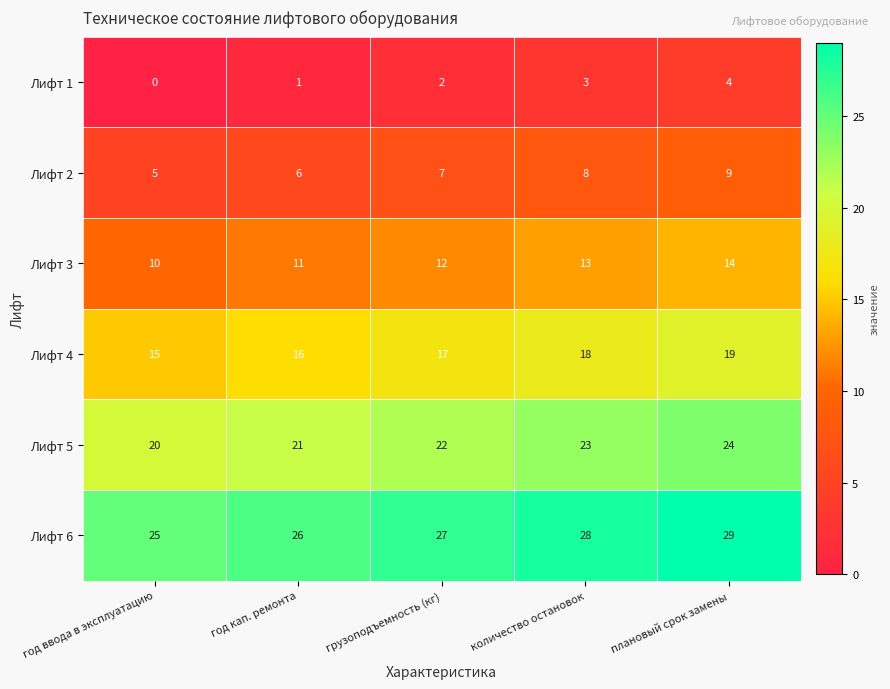

How many Лифт 5 values are between 21 and 23?

3